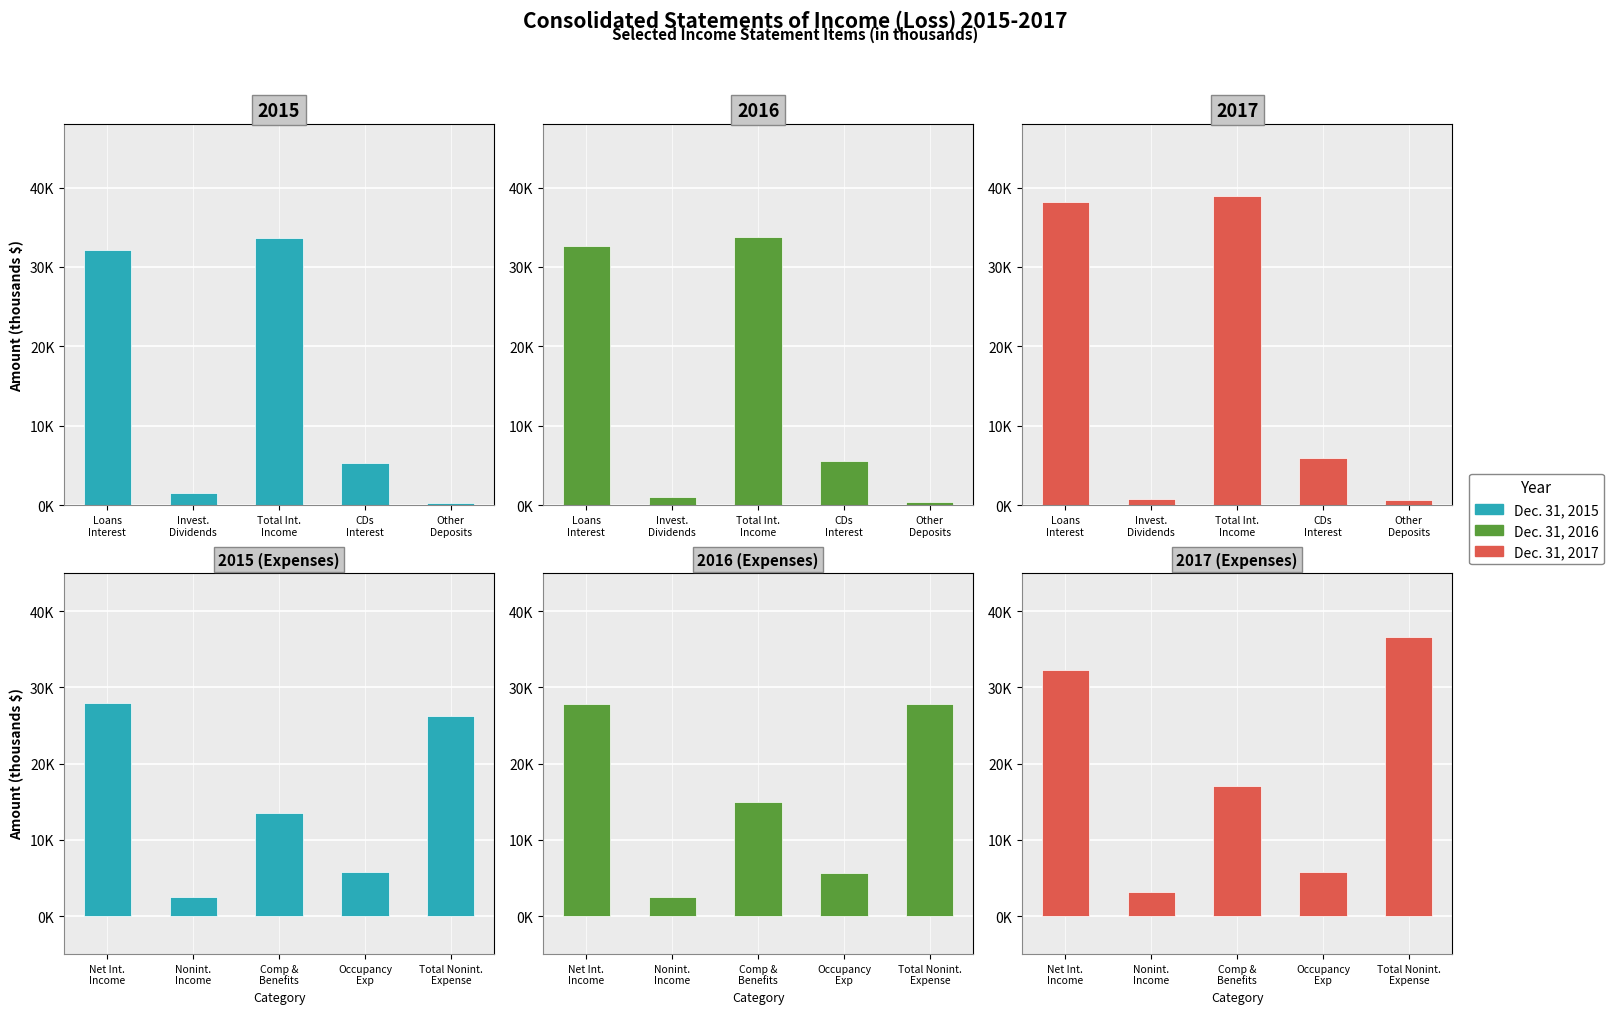

What are all the series names shown in the legend?

Dec. 31, 2015, Dec. 31, 2016, Dec. 31, 2017